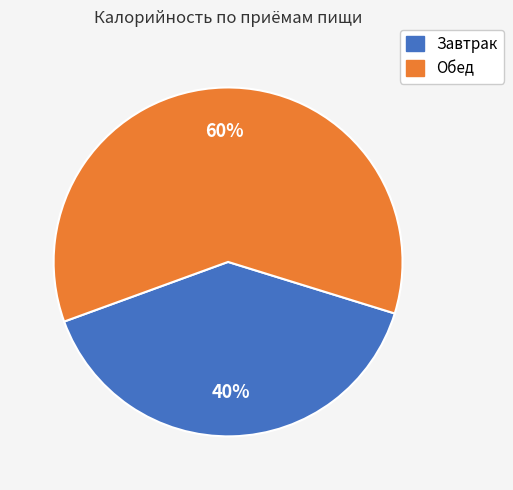

Is the sum of Обед and Завтрак greater than half?

Yes